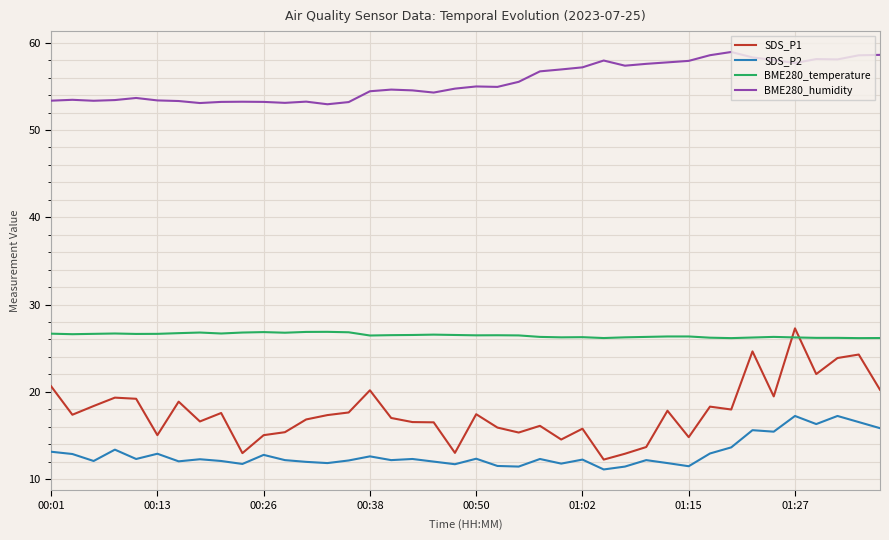

Which series has the largest total across all categories?

BME280_humidity